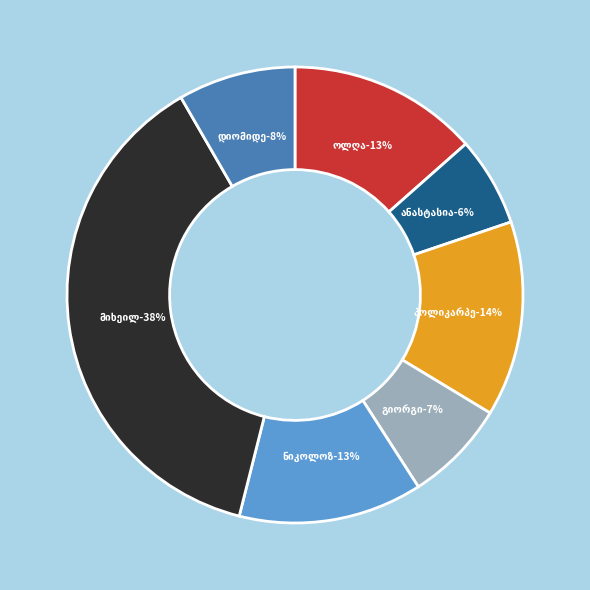

Is the sum of ანასტასია ივანეს ასული ჭკადუასი and დიომიდე პავლეს ძე მდინარაძე greater than half?

No